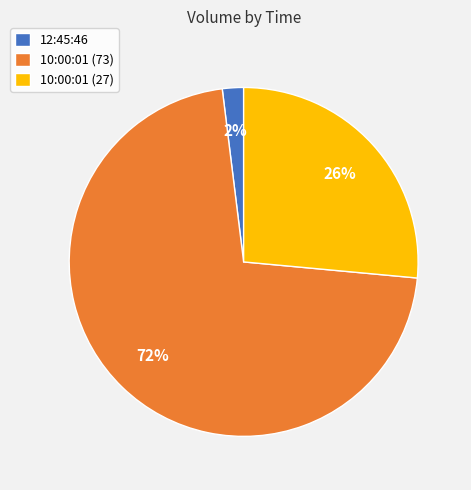

To the nearest percent, what percentage of the pie is 10:00:01 (73)?

72%